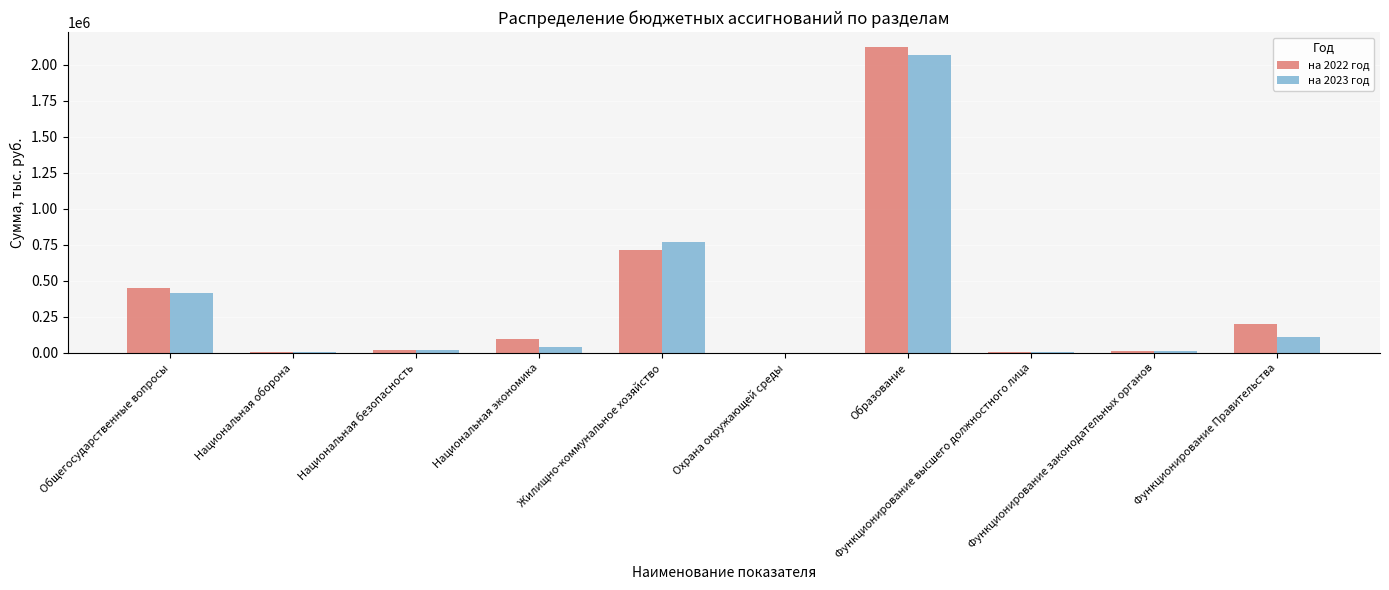

Where is на 2023 год nearest to the value 1033280?

Жилищно-коммунальное хозяйство